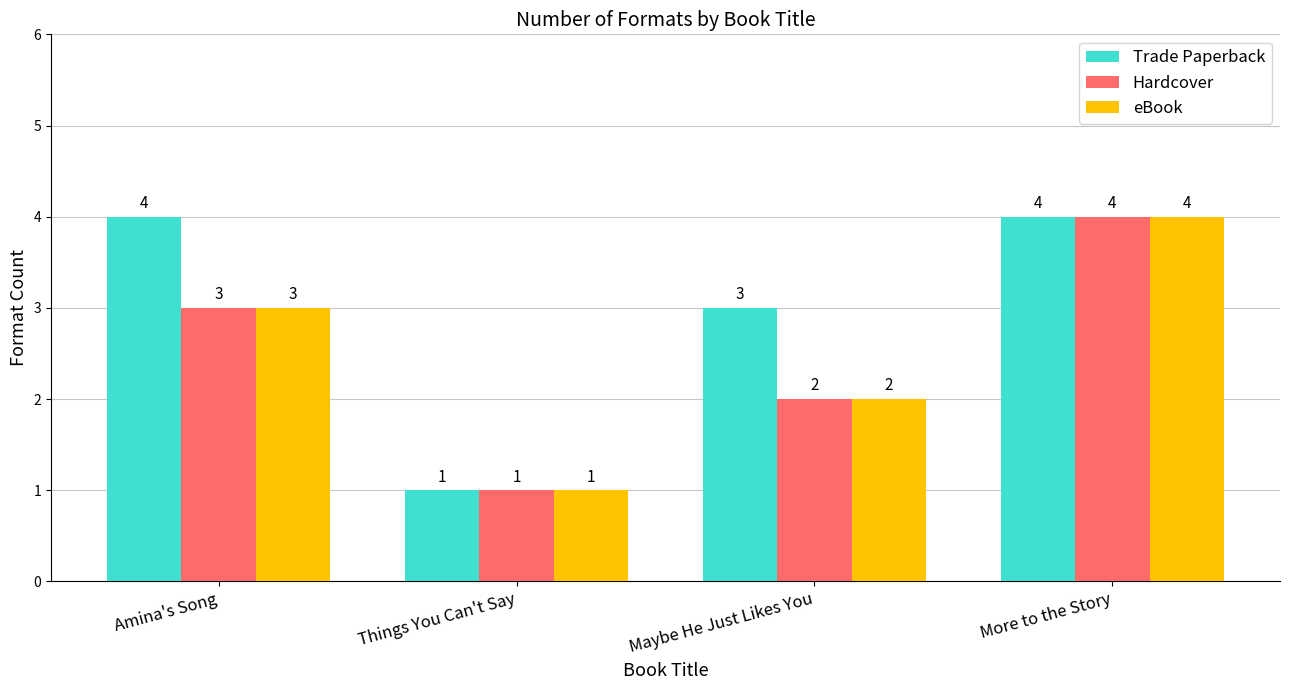

How many bars are there in each group?

3